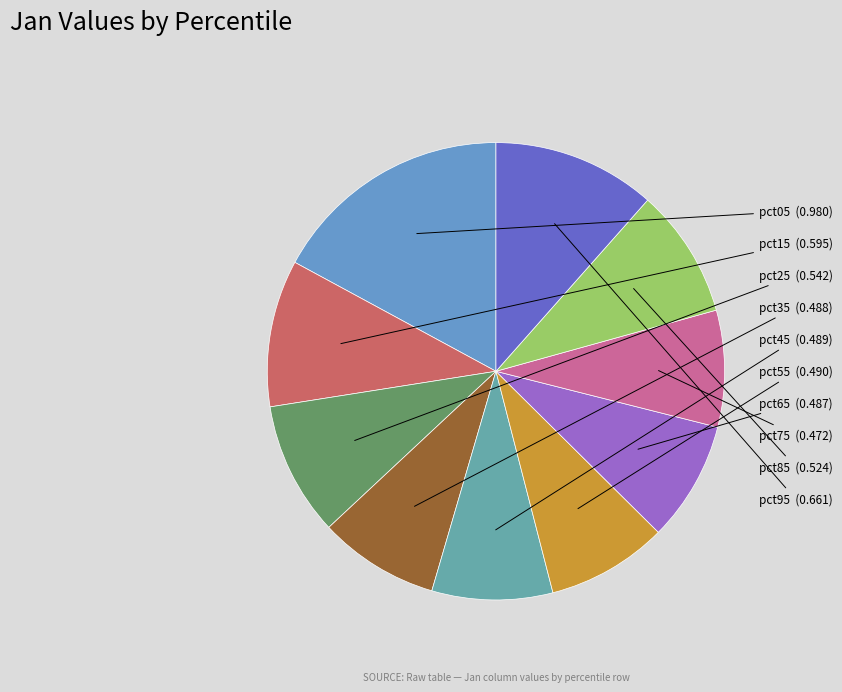

Count the number of slices in the pie.

10